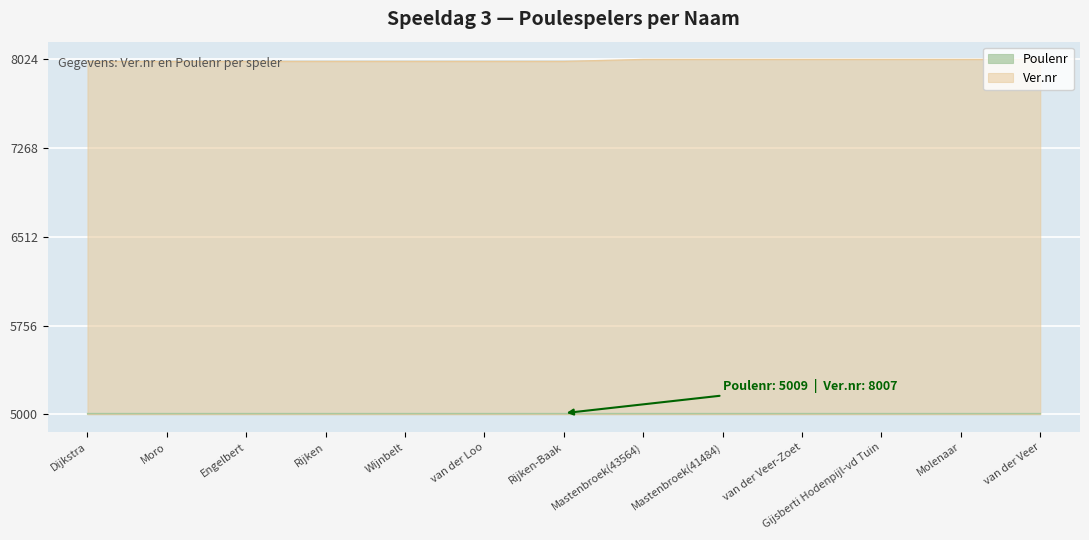

What is the label of the 13th point from the right?

Dijkstra